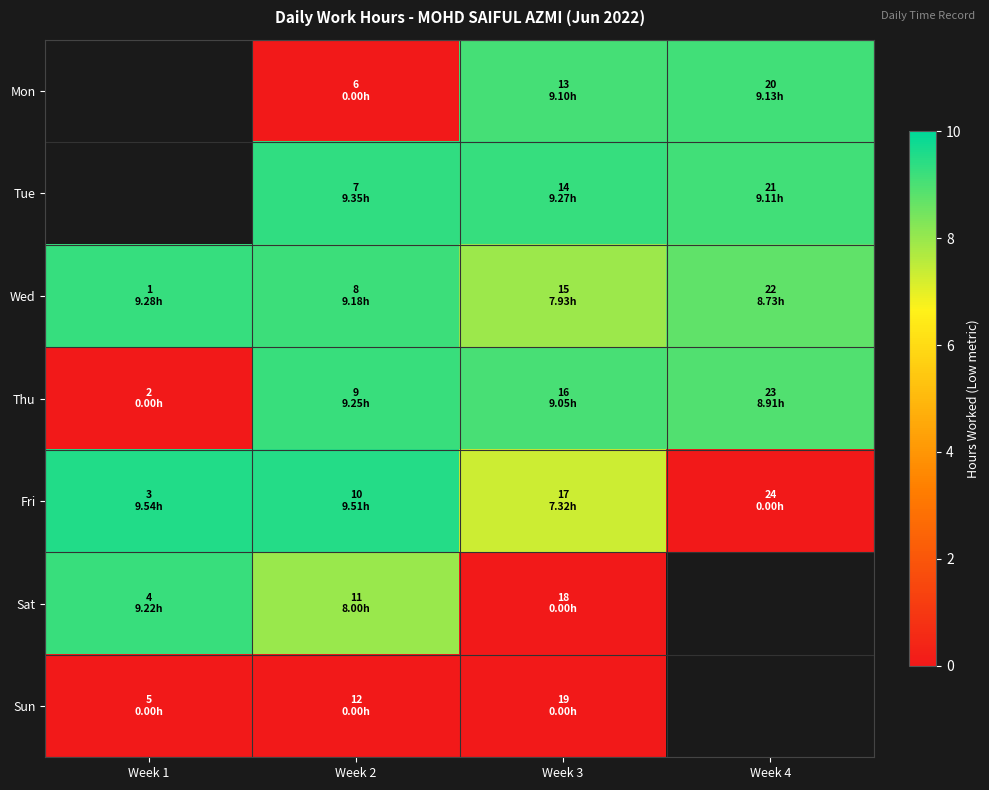

Is the value of Thu at Week 3 greater than the value of Wed at Week 2?

No